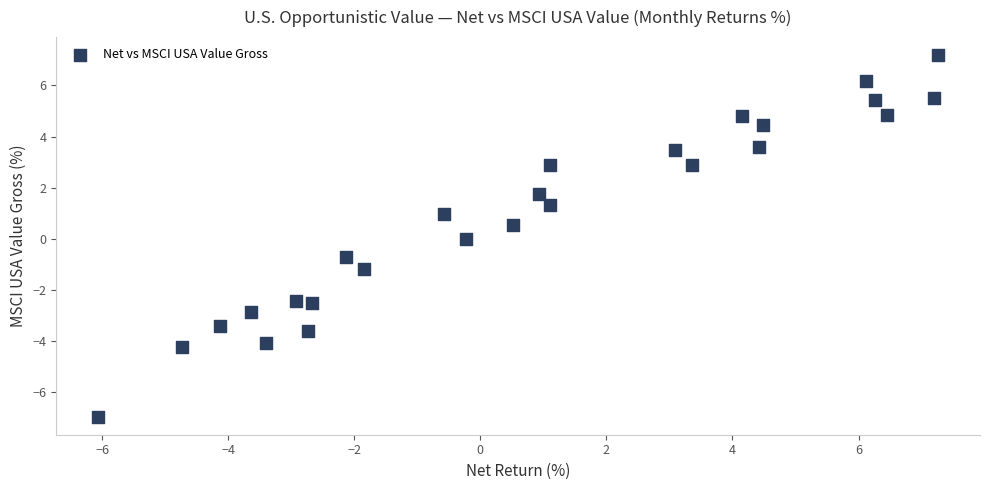

What is the range of Y values (max minus min)?

14.1